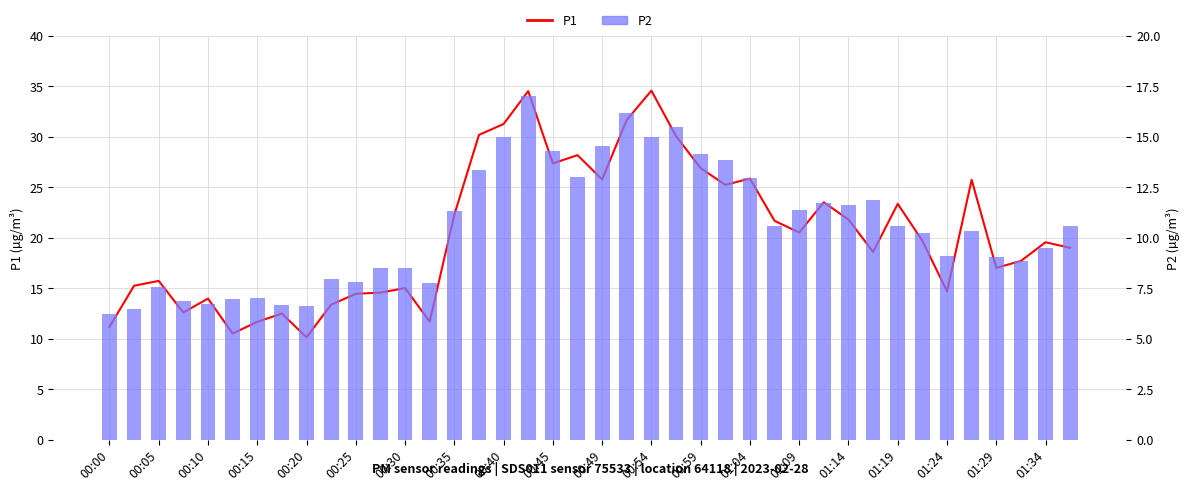

Which series has the largest range (max minus min)?

P1